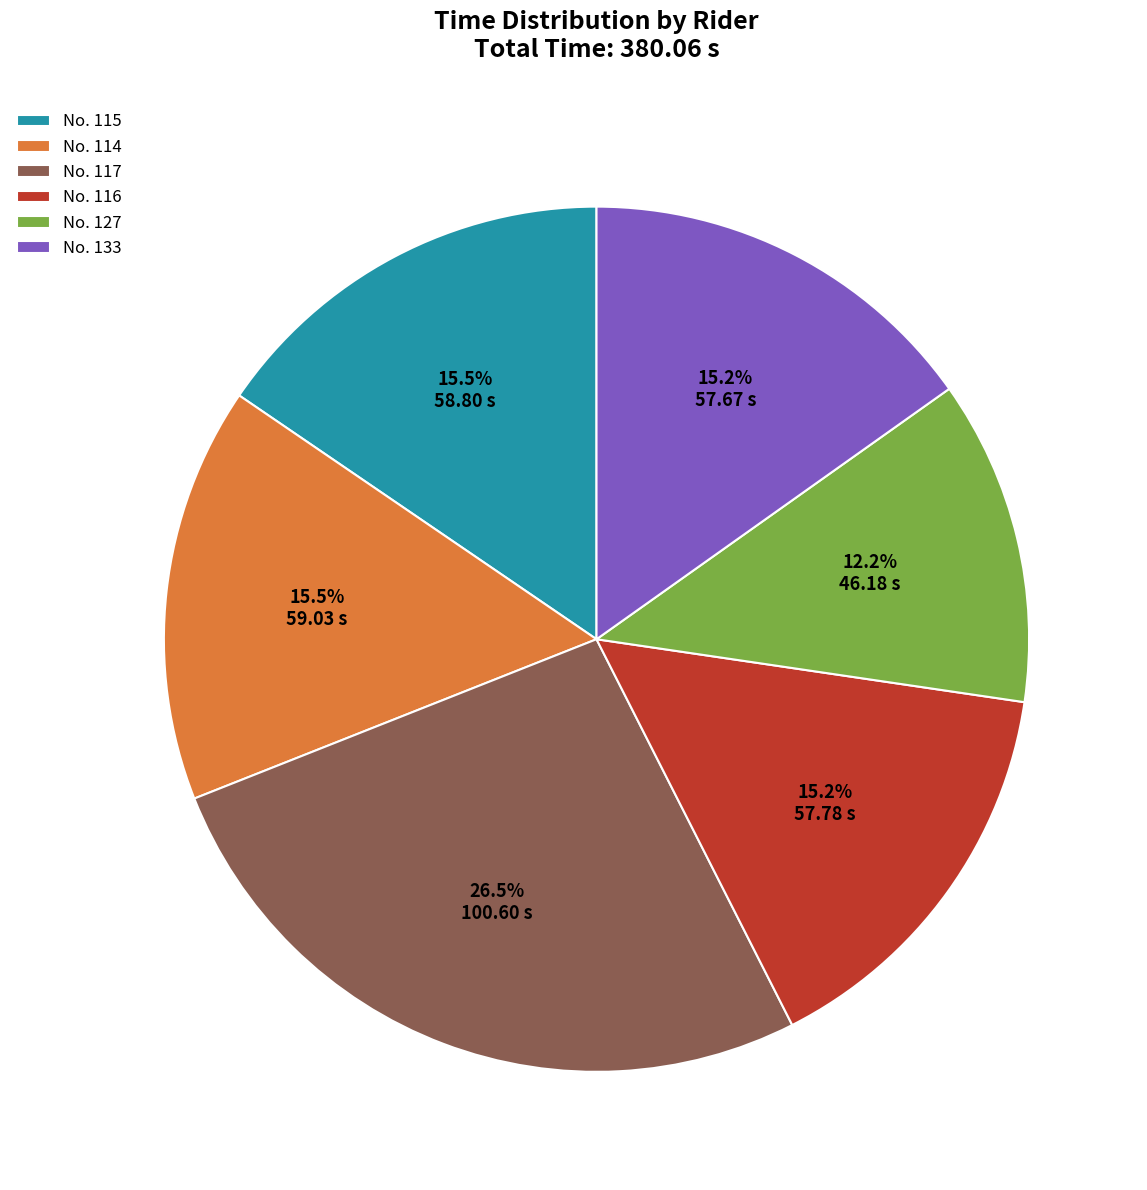

What is the total percentage of No. 114 and No. 116?

30.7%